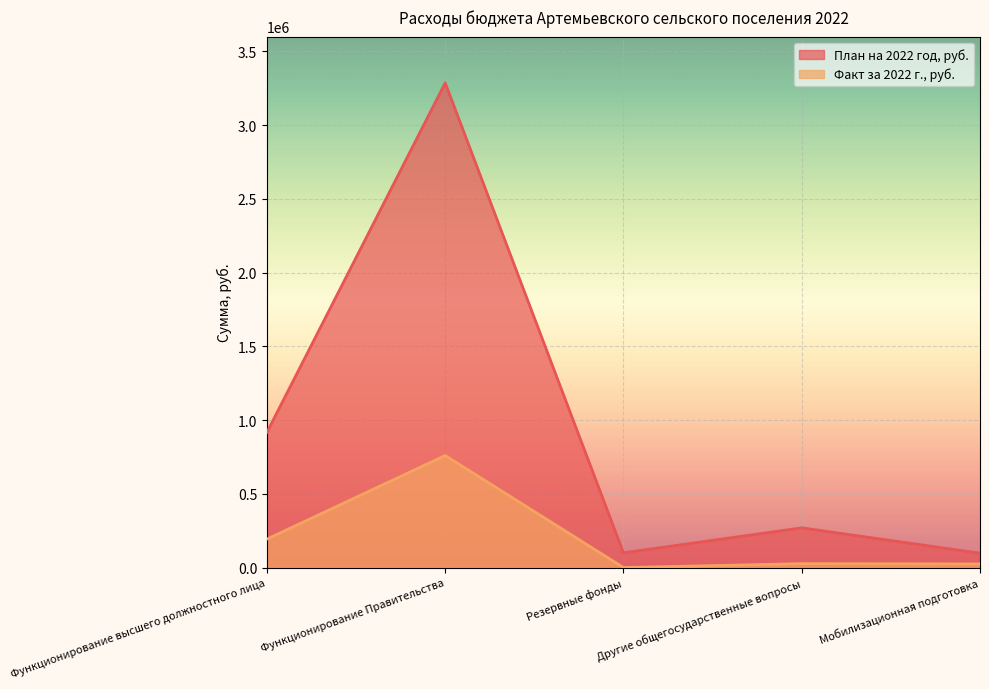

Is it true that Факт за 2022 г., руб. equals 269941.1 at Функционирование высшего должностного лица?

False